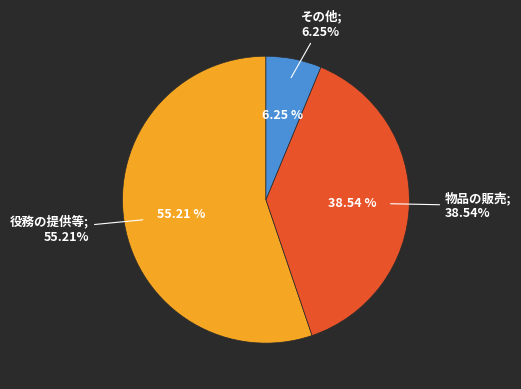

What portion of the pie excludes 物品の販売?

61.5%